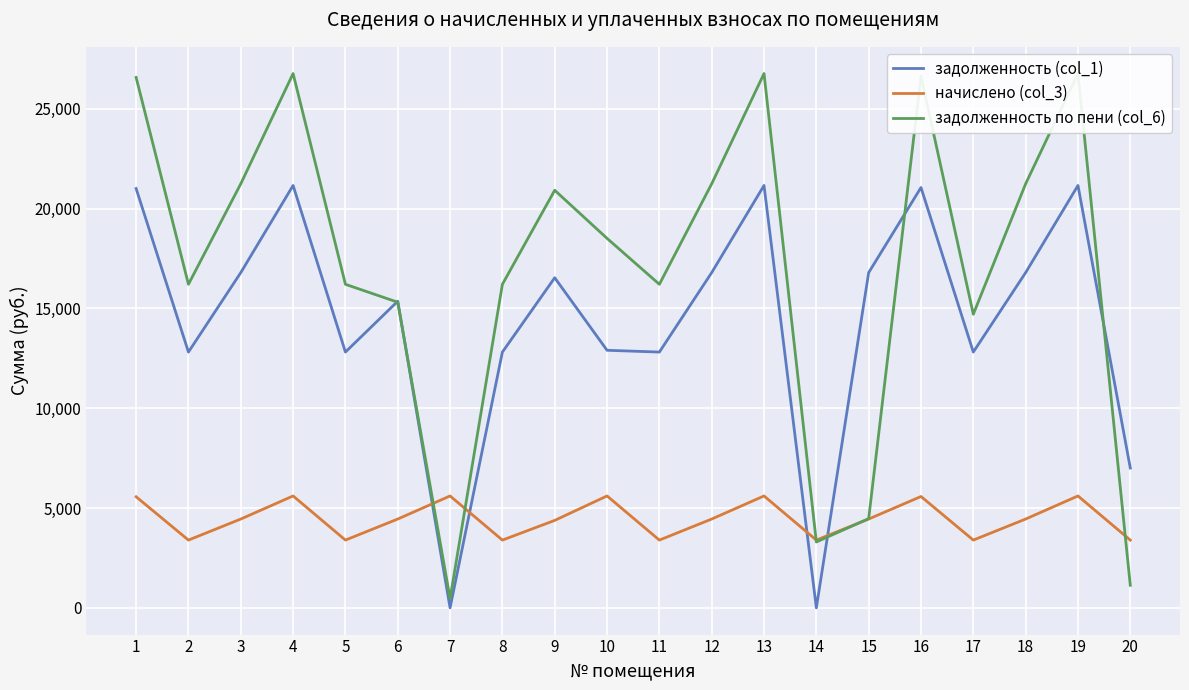

Reading left to right, extract all data points from this chart.

задолженность (col_1): 21006.2	12814.3	16794.7	21160.3	12814.3	15360.7	0.1	12814.3	16537.9	12903.8	12814.3	16794.7	21160.3	0.0	16794.7	21057.6	12814.3	16794.7	21160.3	7006.0
начислено (col_3): 5565.7	3395.2	4449.8	5606.5	3395.2	4449.8	5606.5	3395.2	4381.8	5606.5	3395.2	4449.8	5606.5	3395.2	4449.8	5579.3	3395.2	4449.8	5606.5	3395.2
задолженность по пени (col_6): 26572.0	16209.5	21244.6	26766.8	16209.5	15310.6	465.6	16209.5	20919.7	18510.4	16209.5	21244.6	26766.8	3300.5	4470.2	26636.9	14709.5	21244.6	26766.8	1131.7